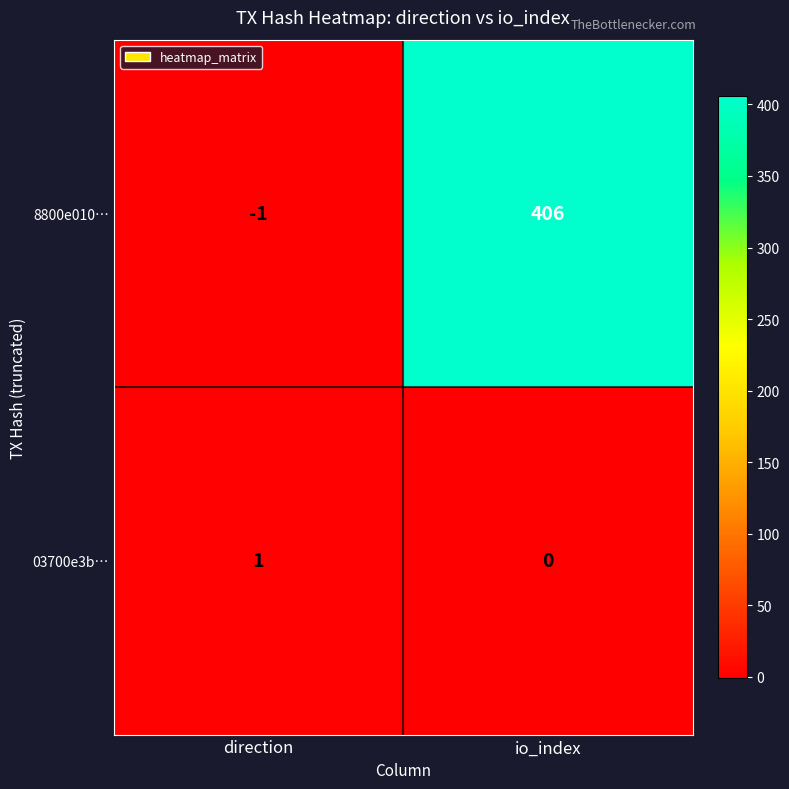

How many positive values does the 8800e010… series have?

1